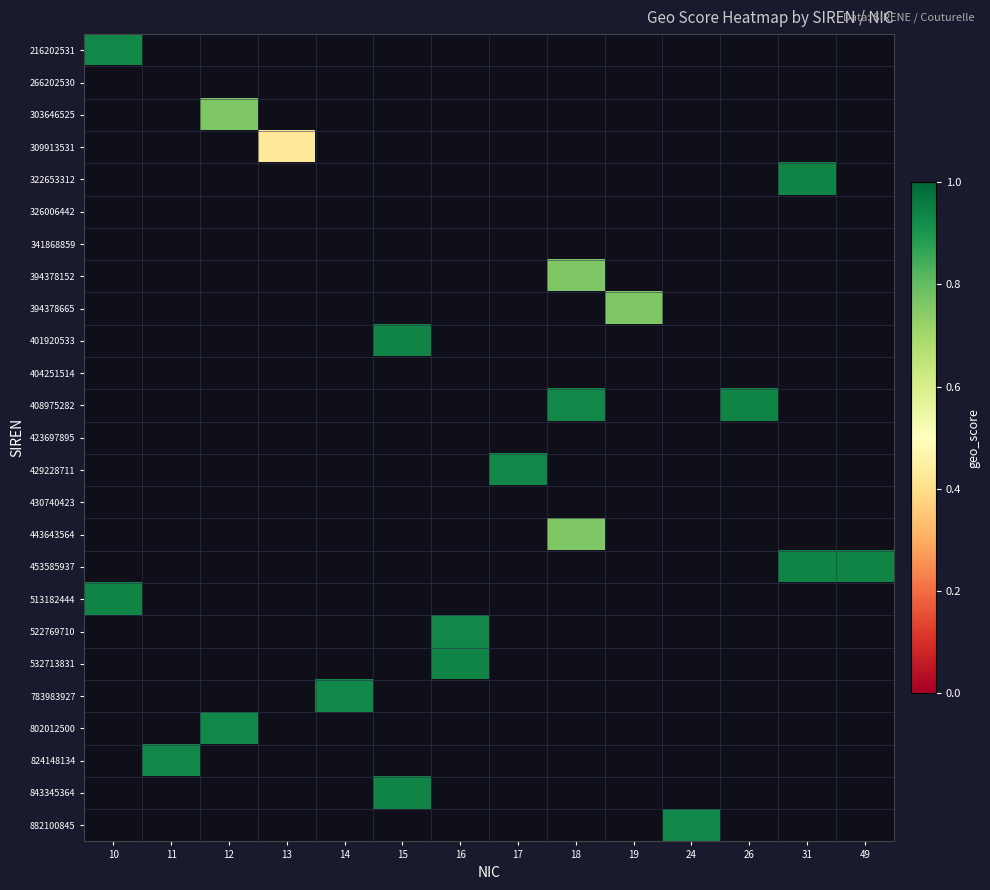

Which has a higher value, 10 or 12?

12